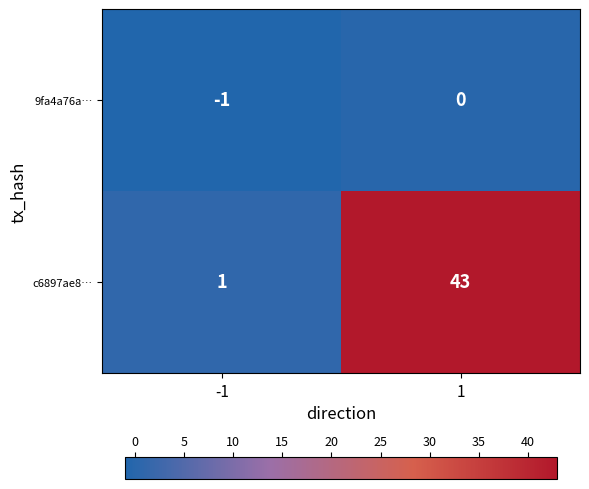

How many data points does each series have?

2